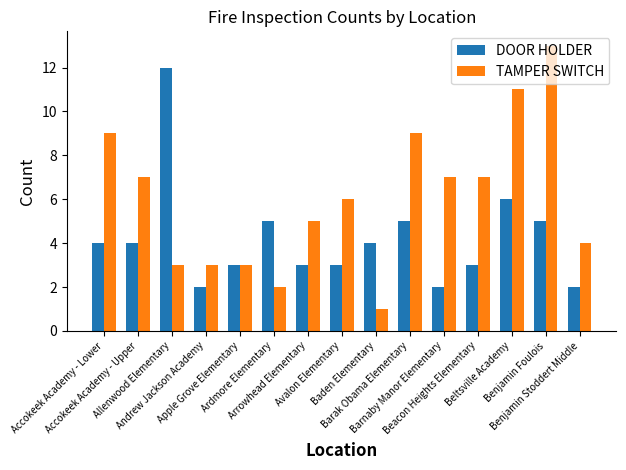

How many data points in DOOR HOLDER are less than 4?

7